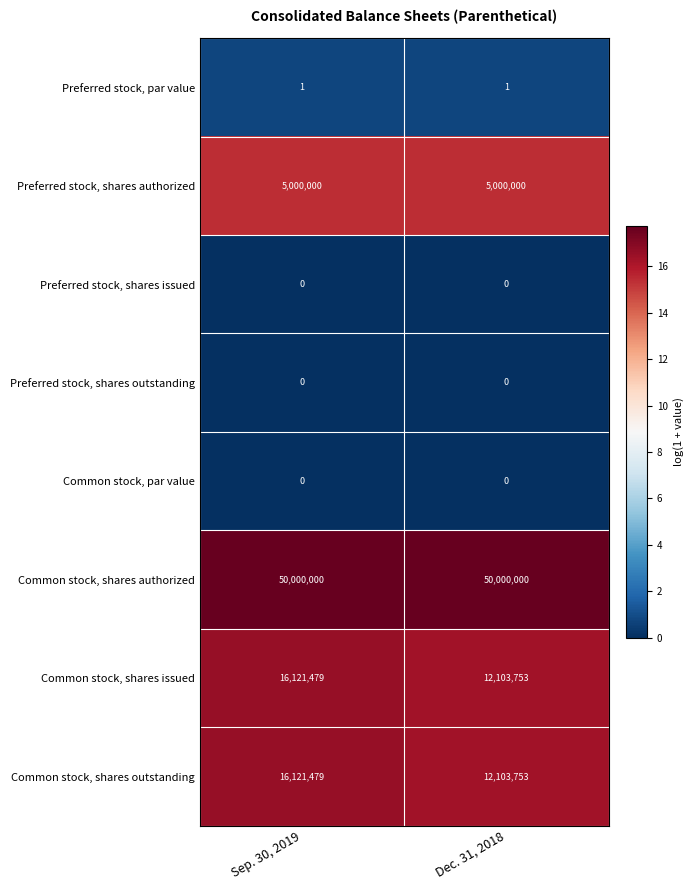

At which category is the sum across all series the highest?

Sep. 30, 2019